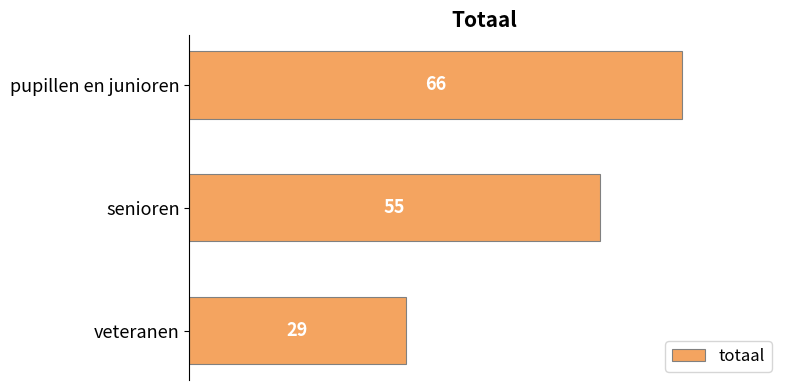

Reading bottom to top, what are all the values shown in this chart?

29	55	66